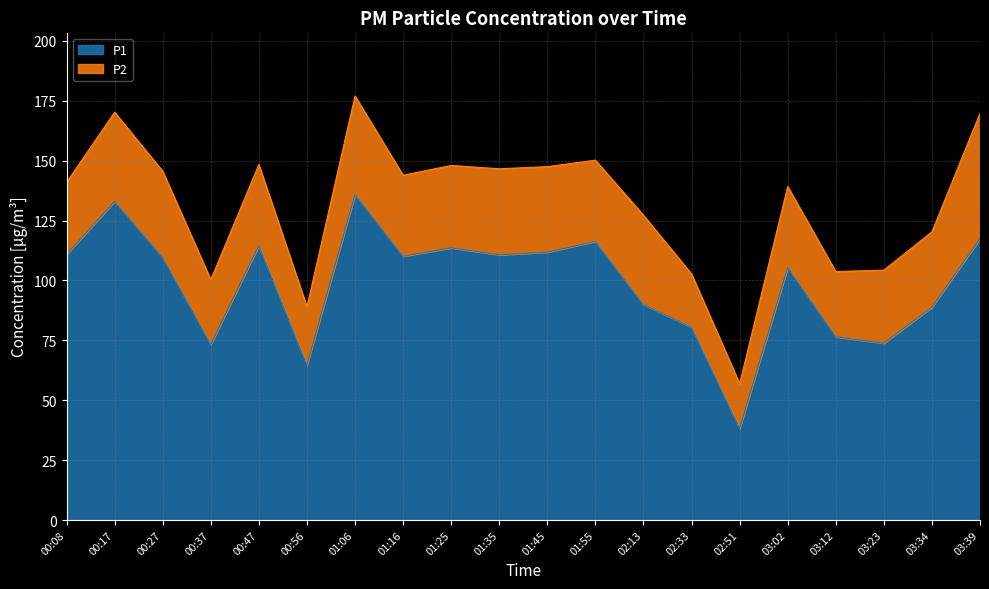

What position from the right is 03:02?

5